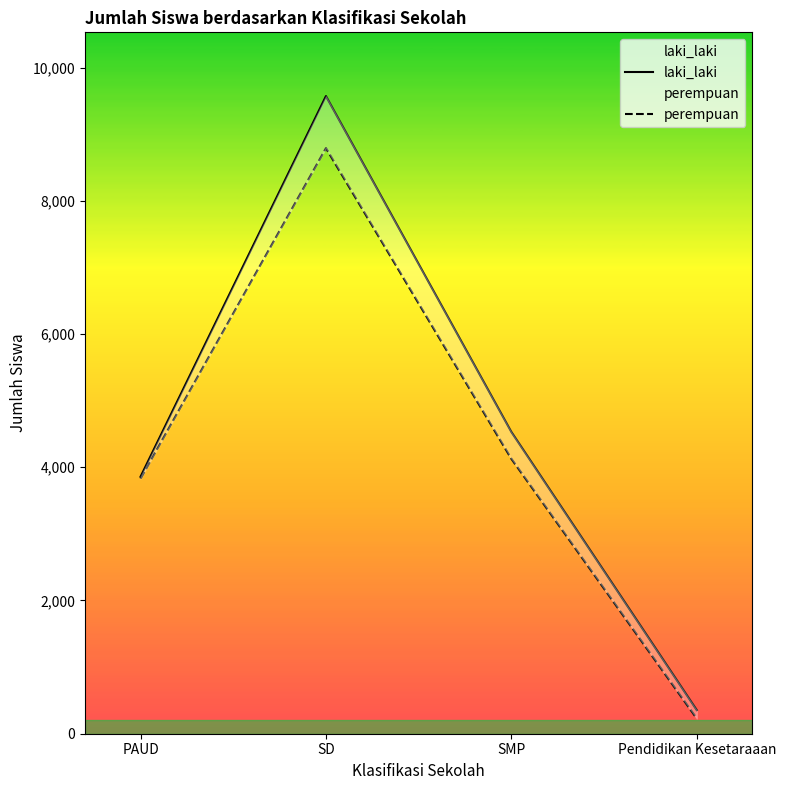

How many lines are shown in the chart?

2